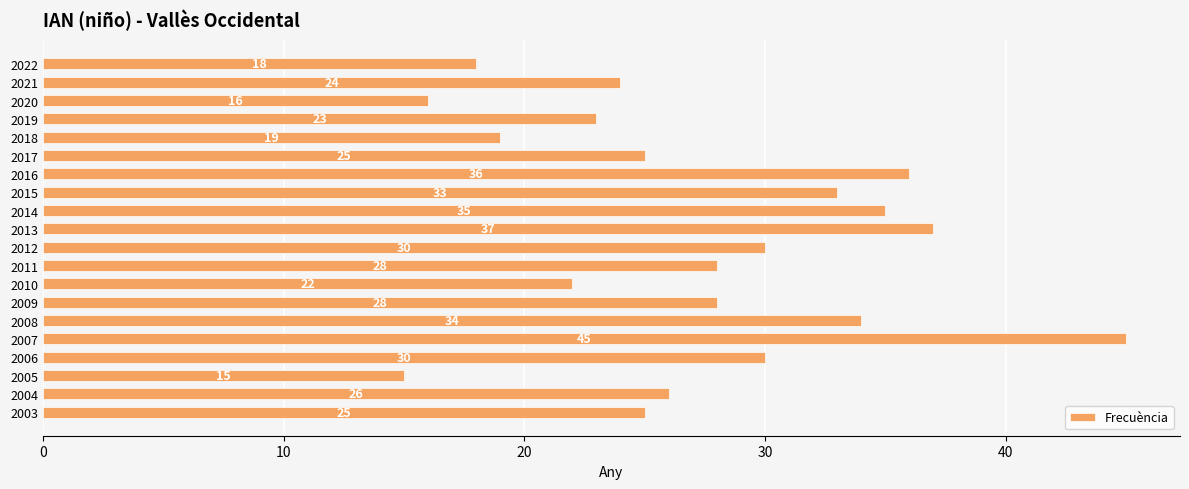

What is the average value?

27